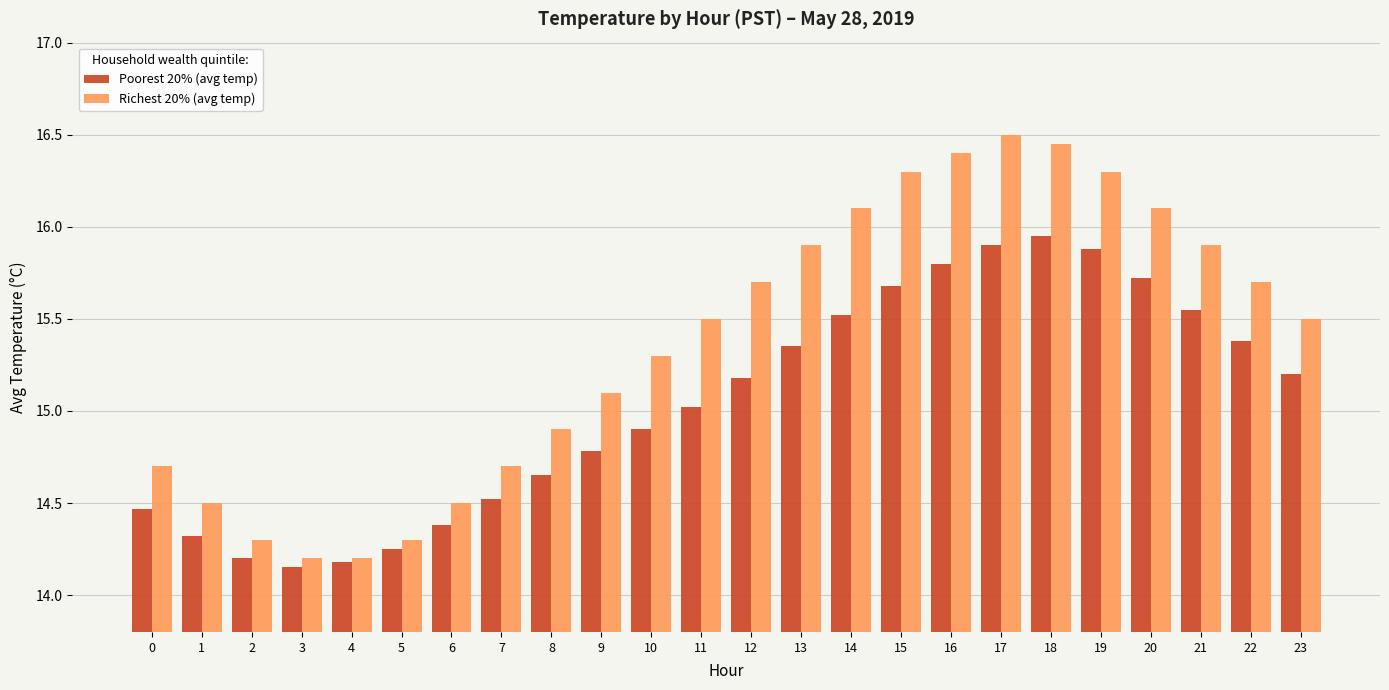

At 11, list the series in order from largest to smallest.

Richest 20% (avg temp), Poorest 20% (avg temp)